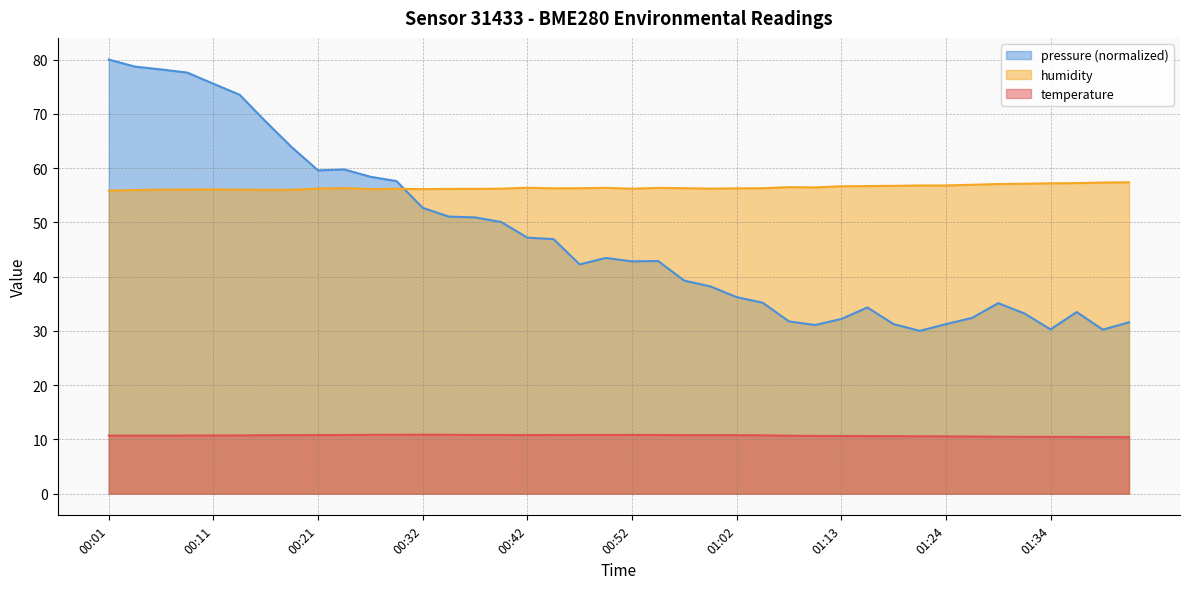

The temperature series shows 10.8 at 00:21. True or false?

True